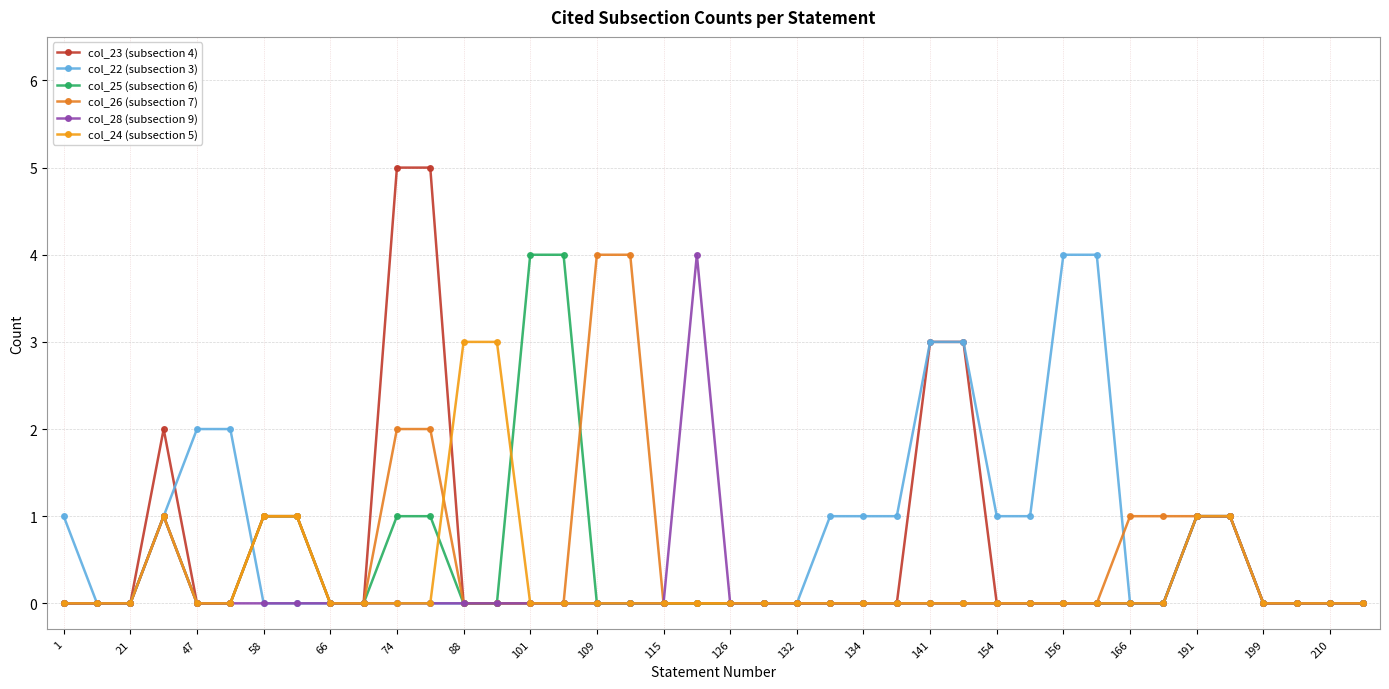

True or false: col_28 (subsection 9) and col_22 (subsection 3) cross at least once.

False